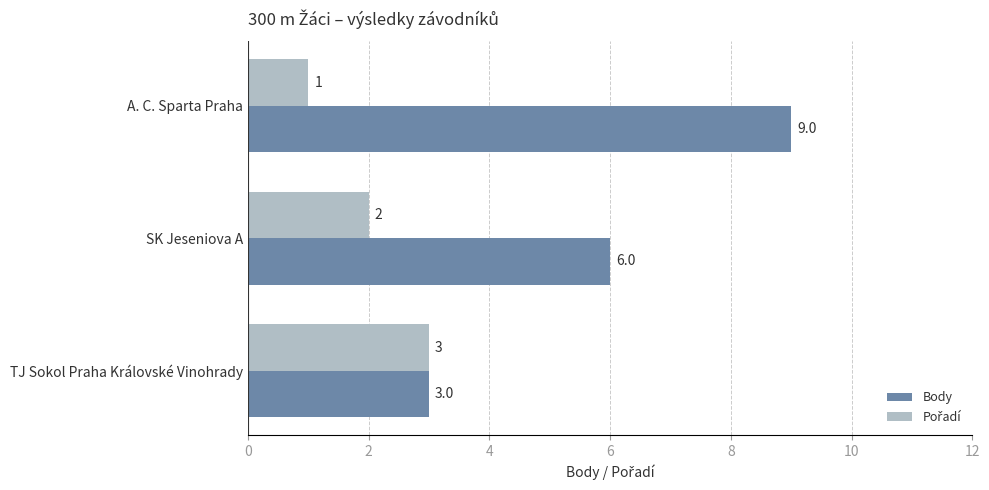

Between SK Jeseniova A and TJ Sokol Praha Královské Vinohrady, which series saw the biggest shift?

Body